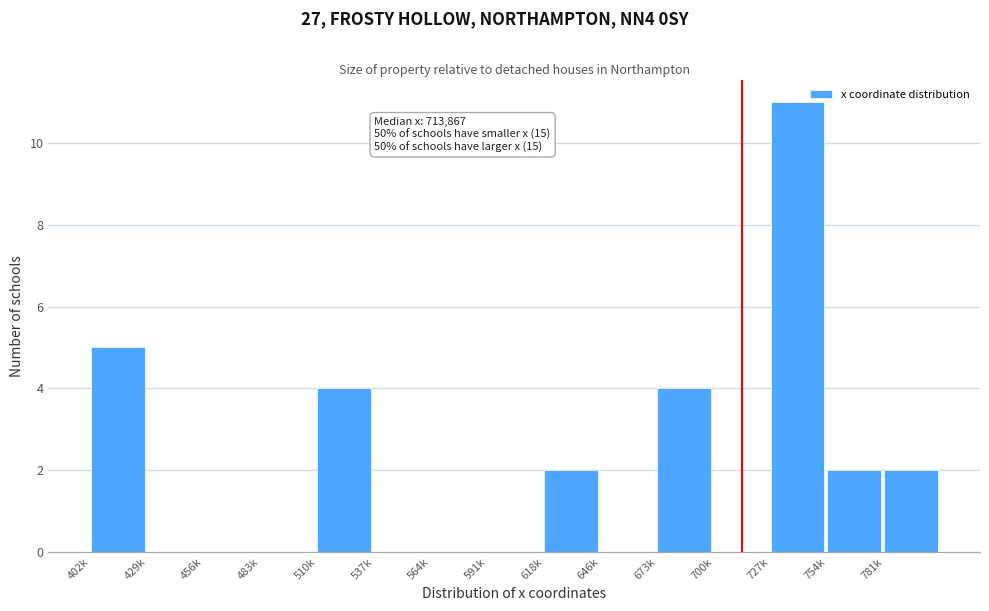

Reading right to left, list all the values displayed in this chart.

781k=2	754k=2	727k=11	700k=0	673k=4	646k=0	618k=2	591k=0	564k=0	537k=0	510k=4	483k=0	456k=0	429k=0	402k=5